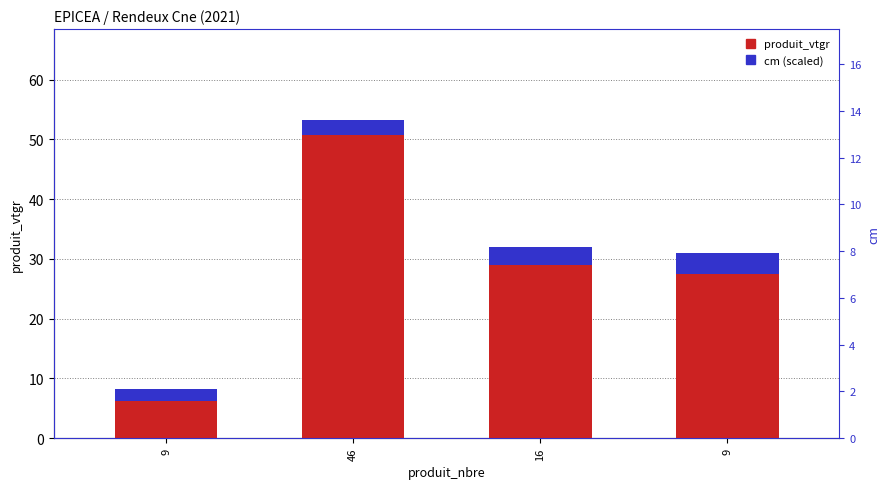

How many data points in cm (scaled) are above 3?

2